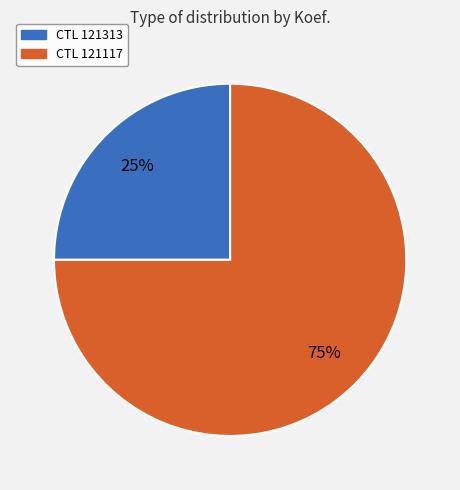

Does any single category account for the majority?

Yes